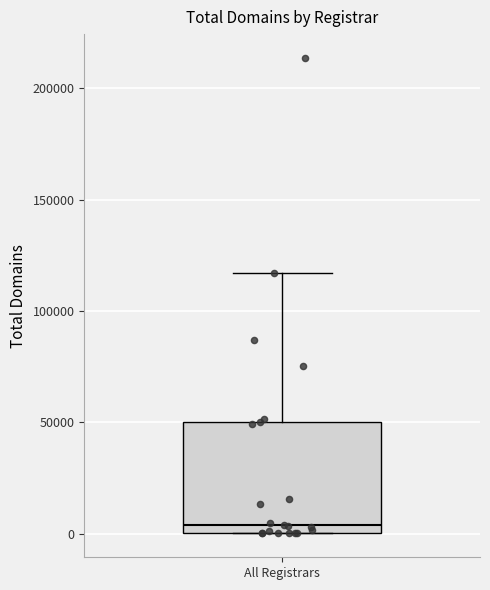

Read this box plot against the y-axis: the position of the median line, the range covered by the box, and the ends of both whiskers. The values are not printed on the chart, so give them approximately, as read against the axis.

median 5000, box 0 to 50000, whiskers 0 to 115000